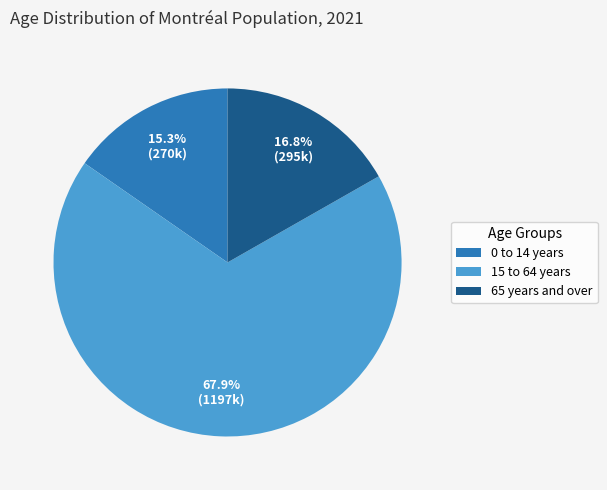

The 65 years and over slice represents 17% of the pie. True or false?

True